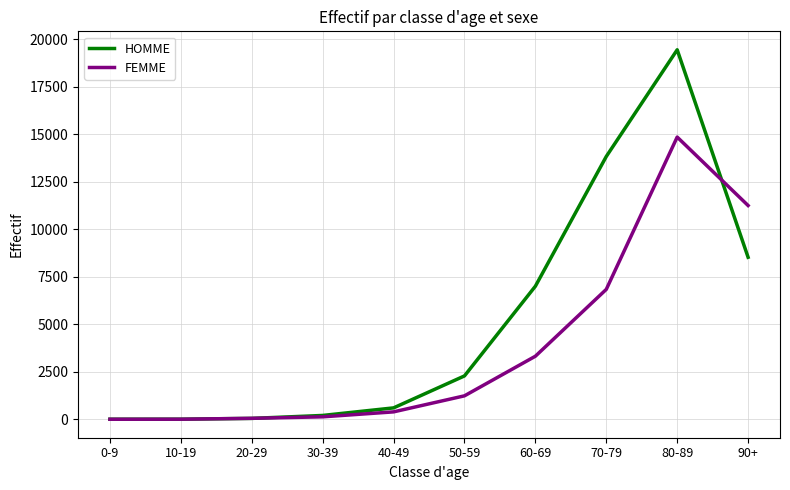

Is the value of FEMME at 80-89 greater than the value of HOMME at 20-29?

Yes